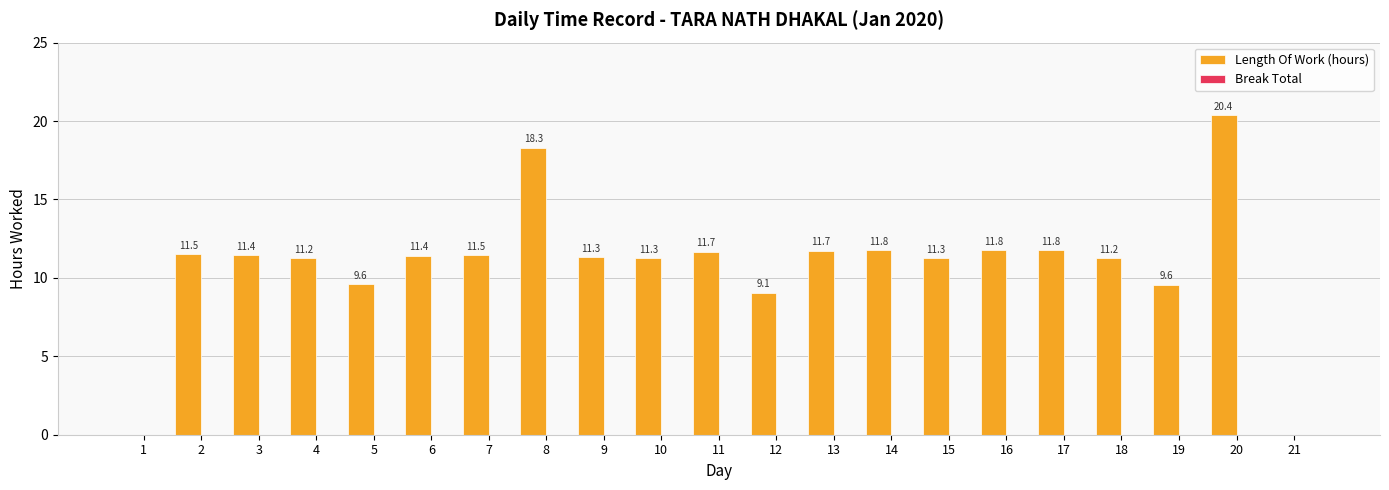

At which category does the chart reach its peak across all series?

20